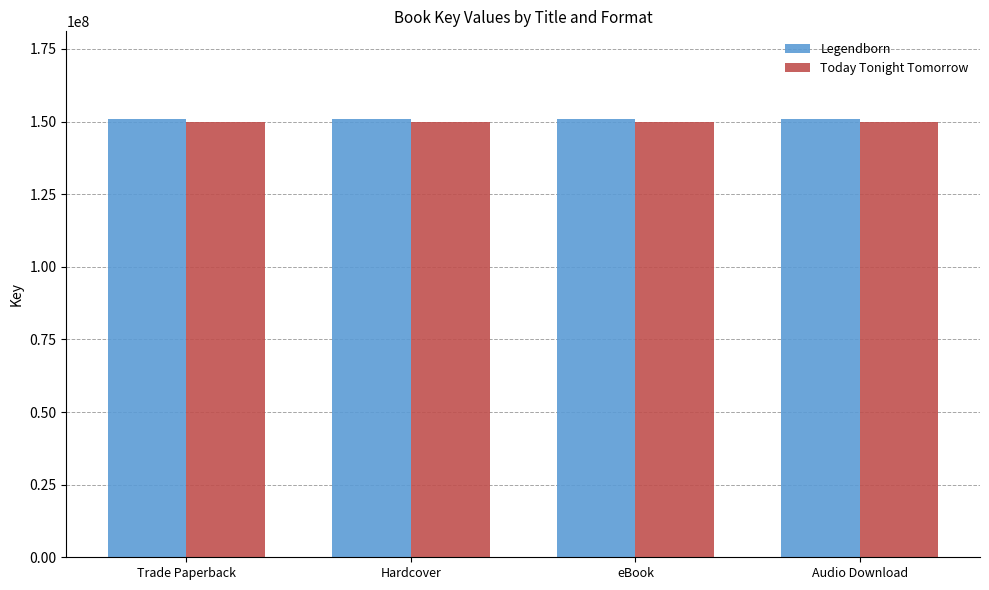

What is the value of the Legendborn bar at the 3rd from the left?

150878518